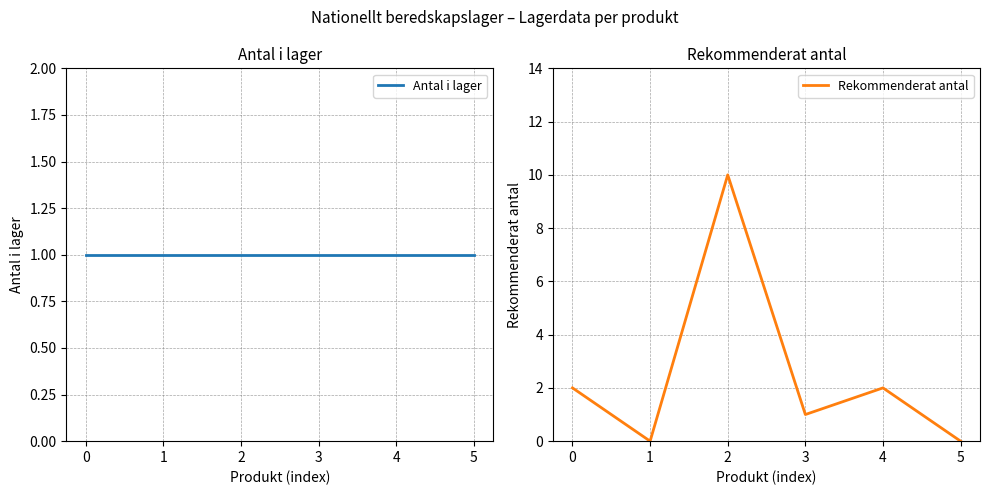

Between which two adjacent categories do Rekommenderat antal and Antal i lager first intersect?

0 and 1